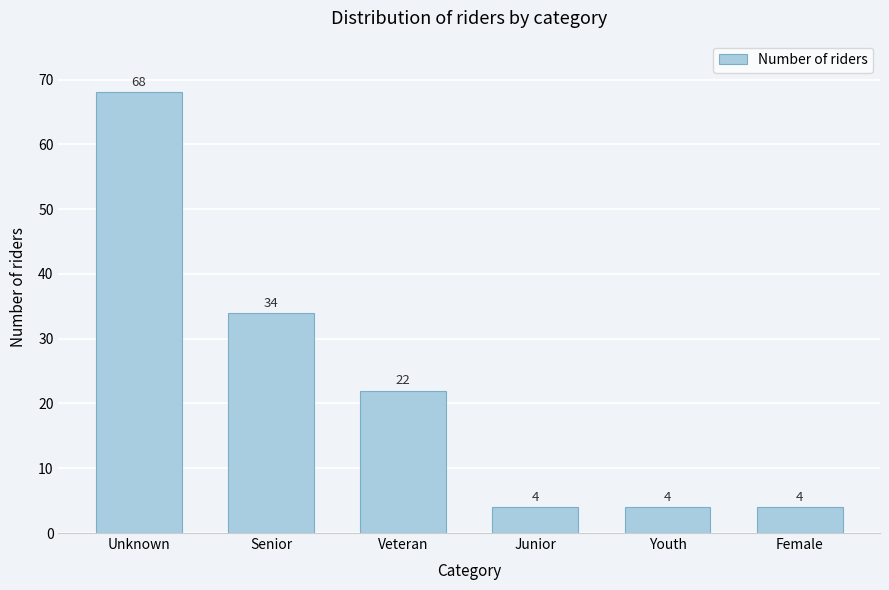

Reading right to left, list all the values displayed in this chart.

4	4	4	22	34	68